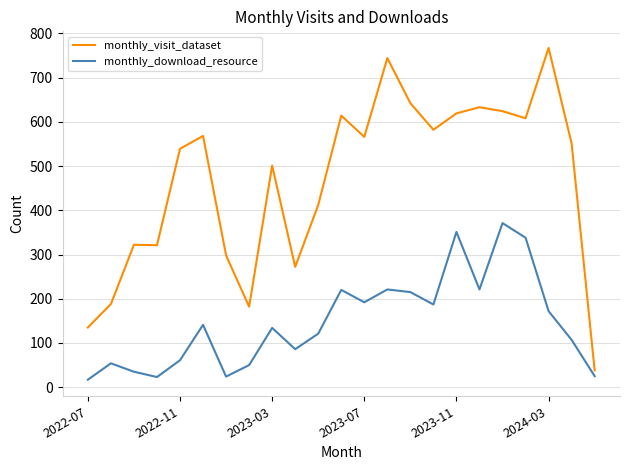

What is the difference between the maximum and minimum values in the monthly_download_resource series?

354